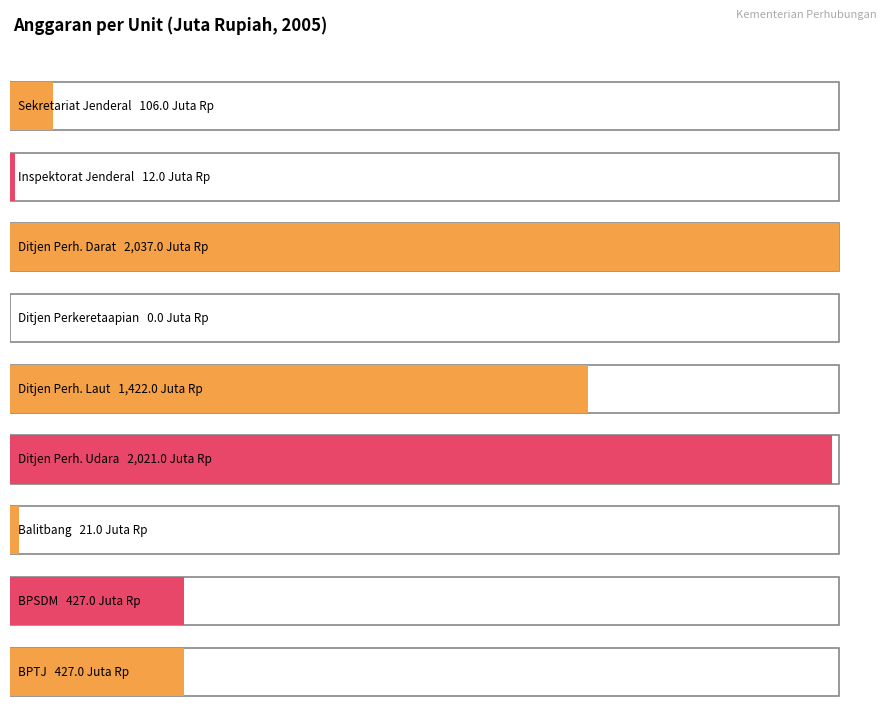

What is the label of the 7th bar from the right?

Ditjen Perhubungan Darat